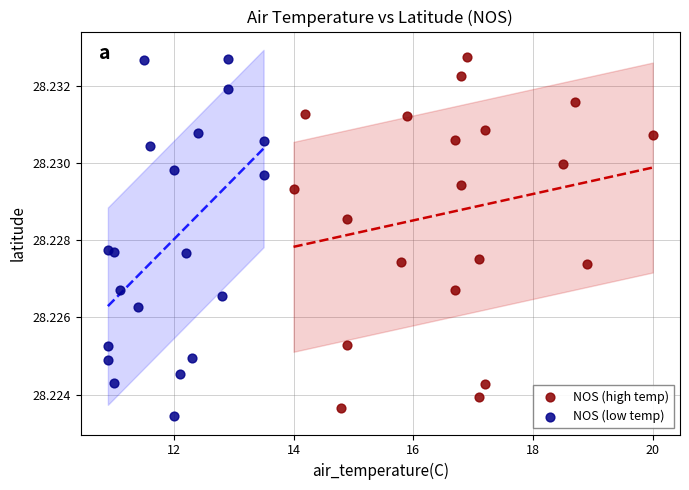

What are all the series names shown in the legend?

NOS (high temp), NOS (low temp)